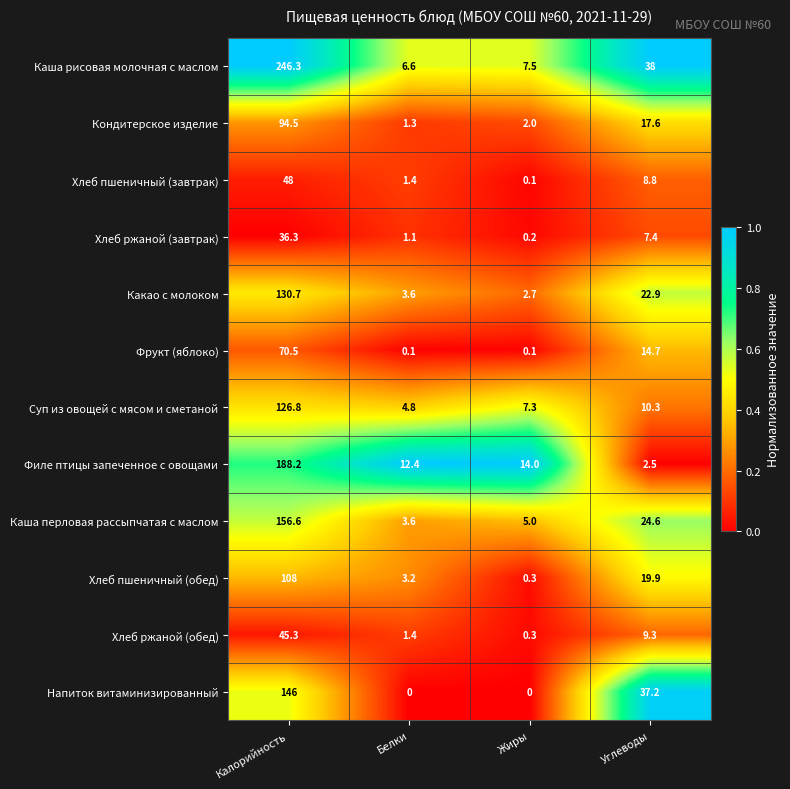

What is the sum of the Хлеб пшеничный (обед) values at Жиры and Углеводы?

20.2